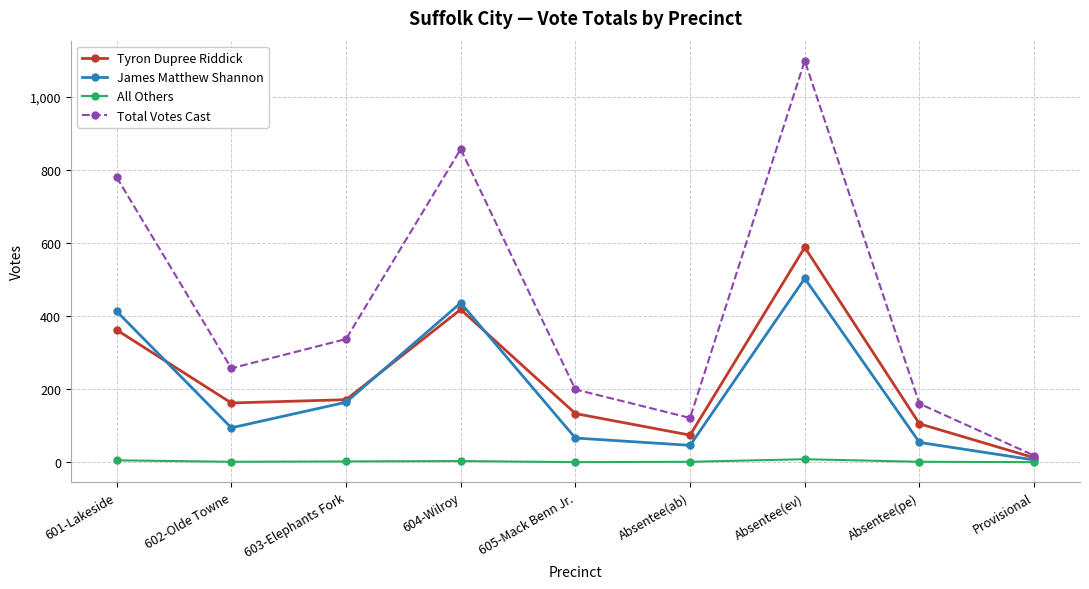

Which series has the largest total across all categories?

Total Votes Cast